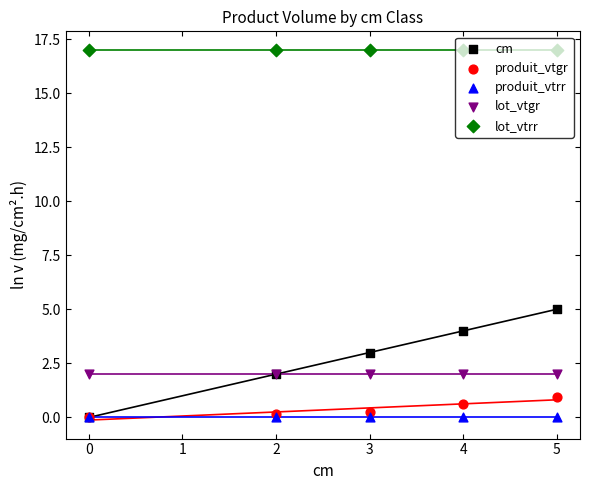

Which series has the largest total across all categories?

lot_vtrr